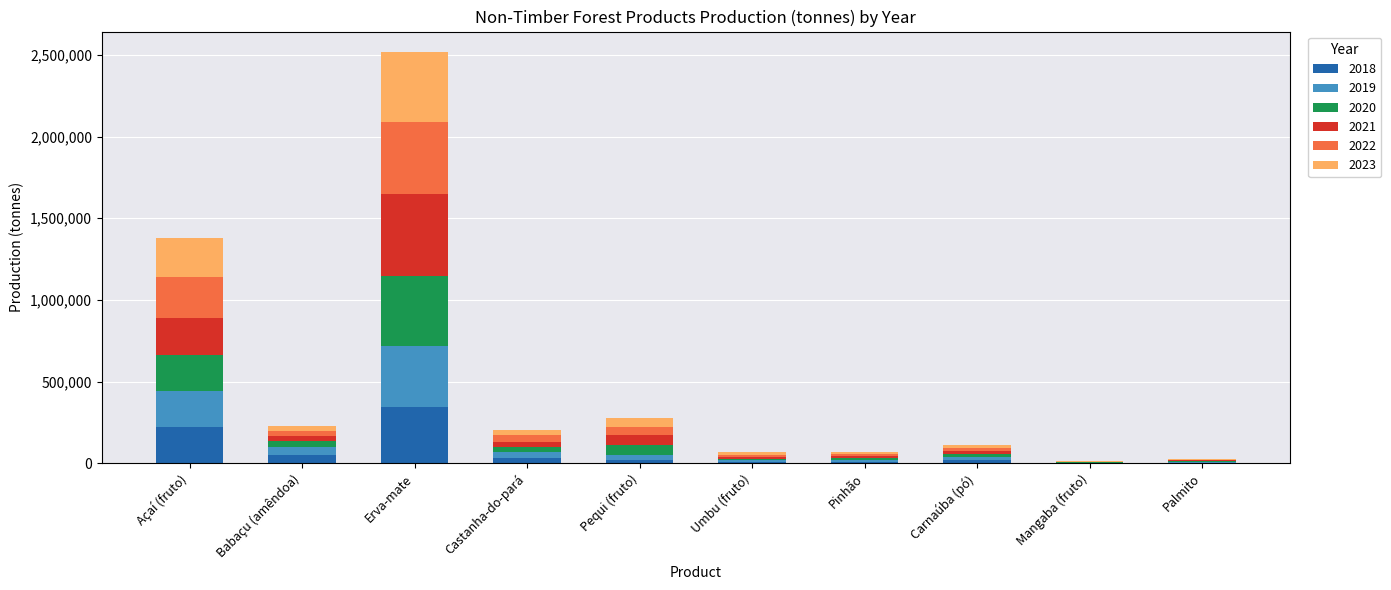

Which category has the highest value in the 2018 series?

Erva-mate